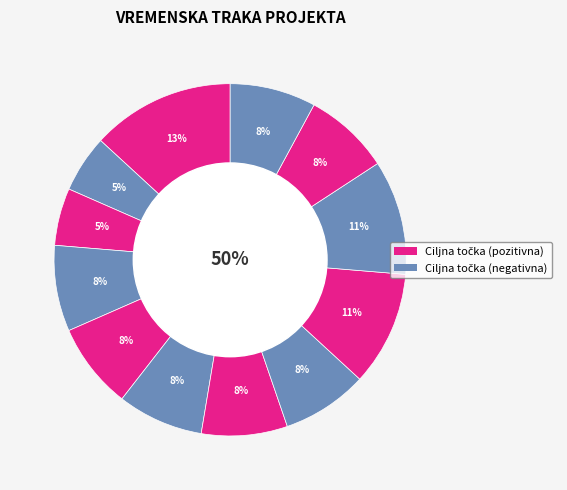

To the nearest percent, what is the average slice percentage?

8%